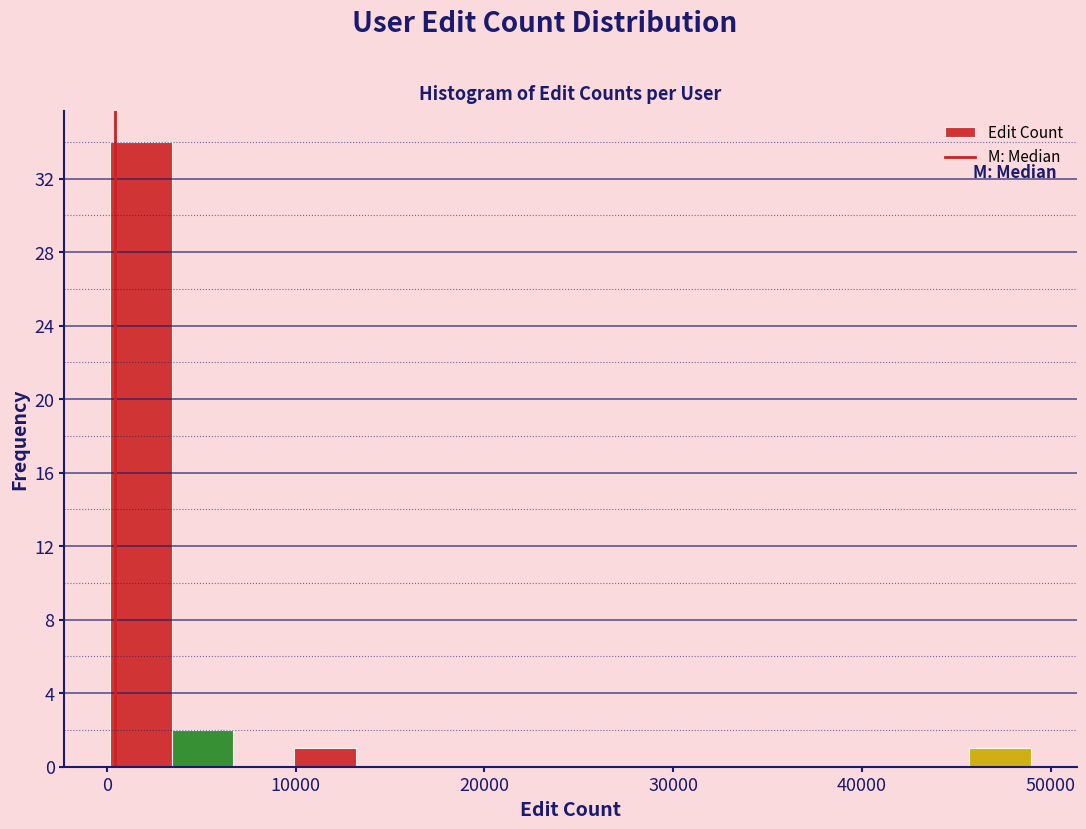

Read against the x-axis, roughly where is the centre of the tallest bar?

2000